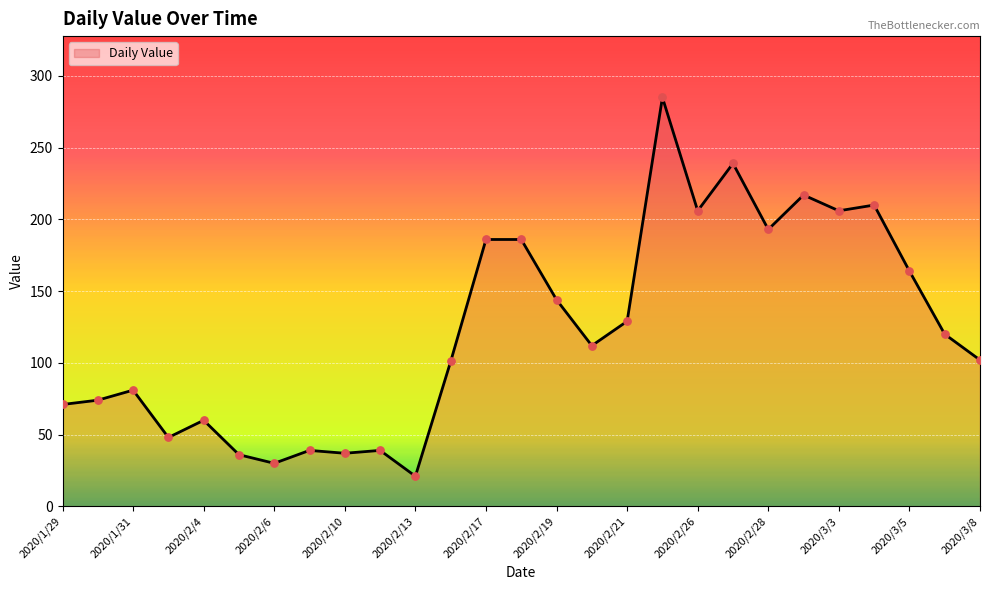

What is the smallest value displayed?

21